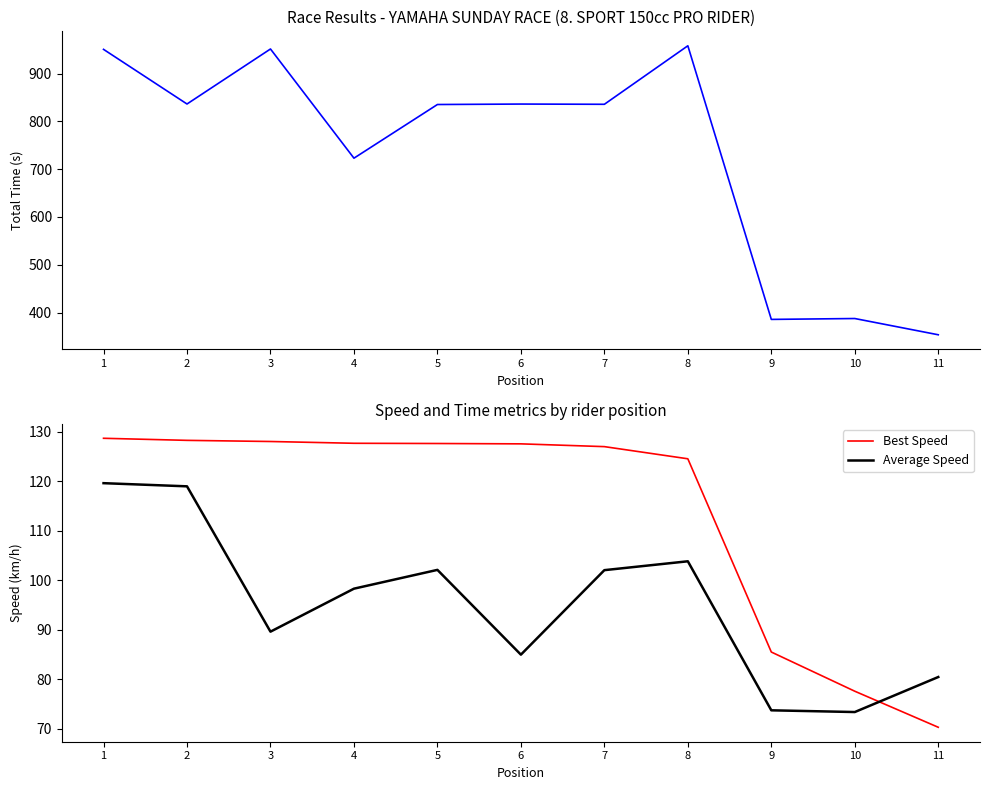

How many data points in Average Speed are above 98?

6